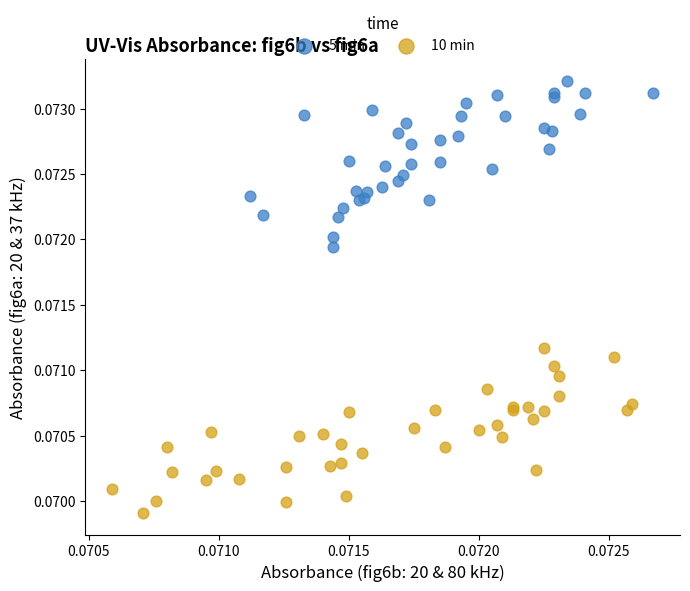

Which series reaches the maximum Y coordinate?

5 min